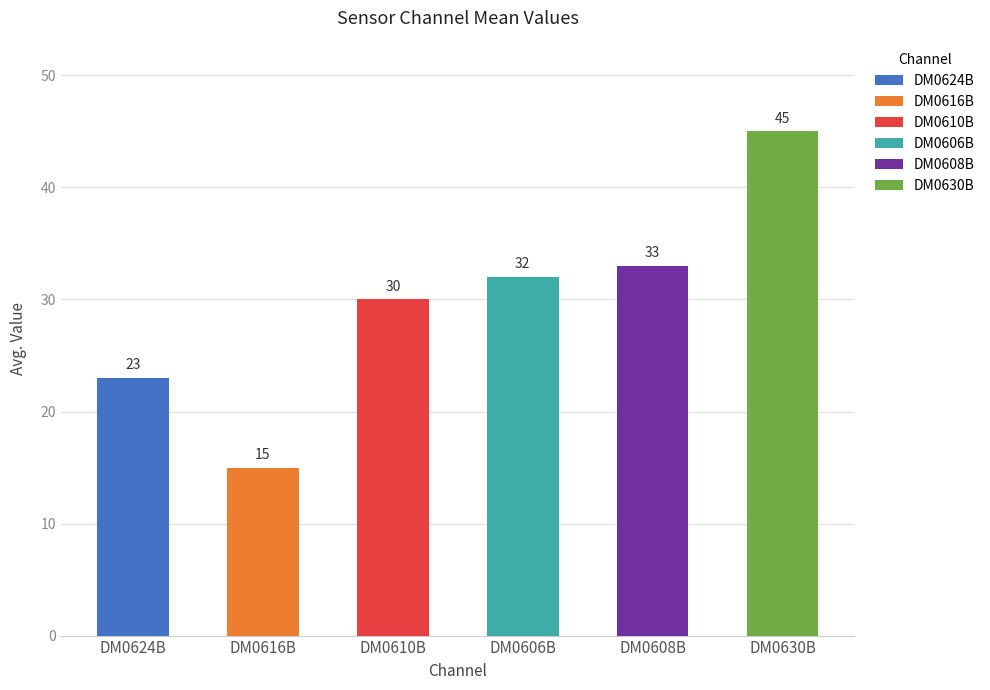

How many series are shown in this chart?

6